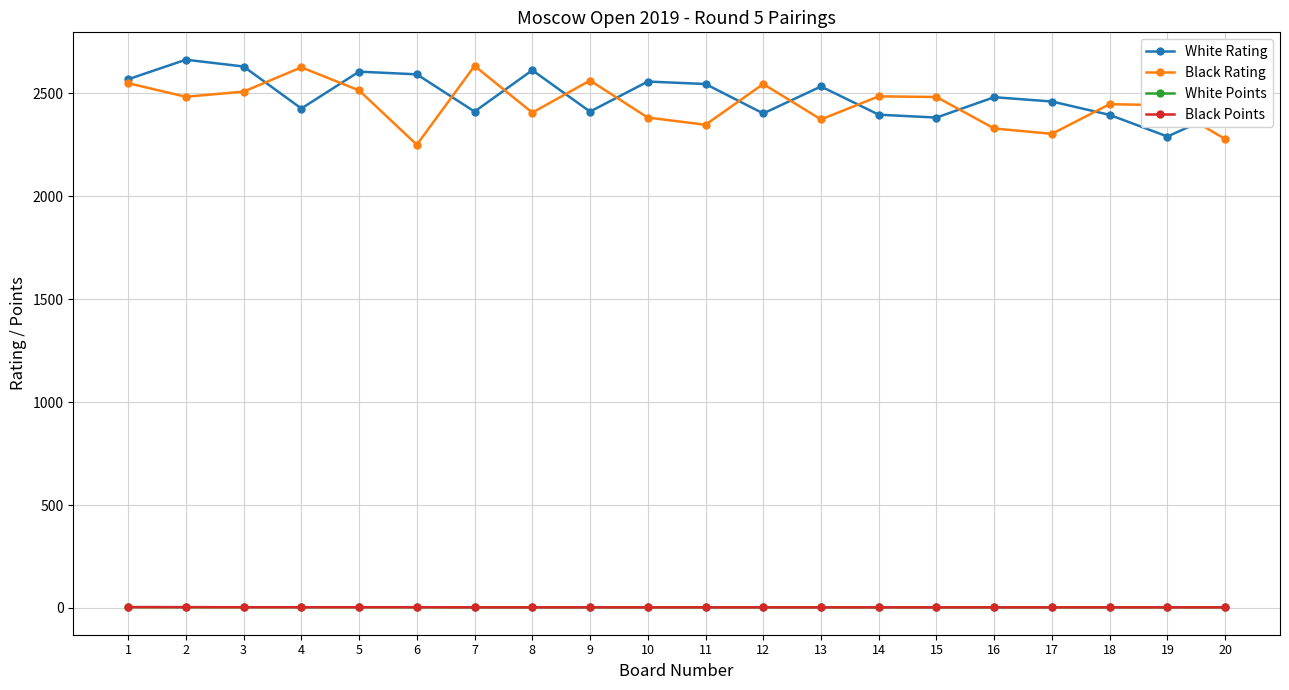

The value of White Rating at 10 is 3752.5. True or false?

False